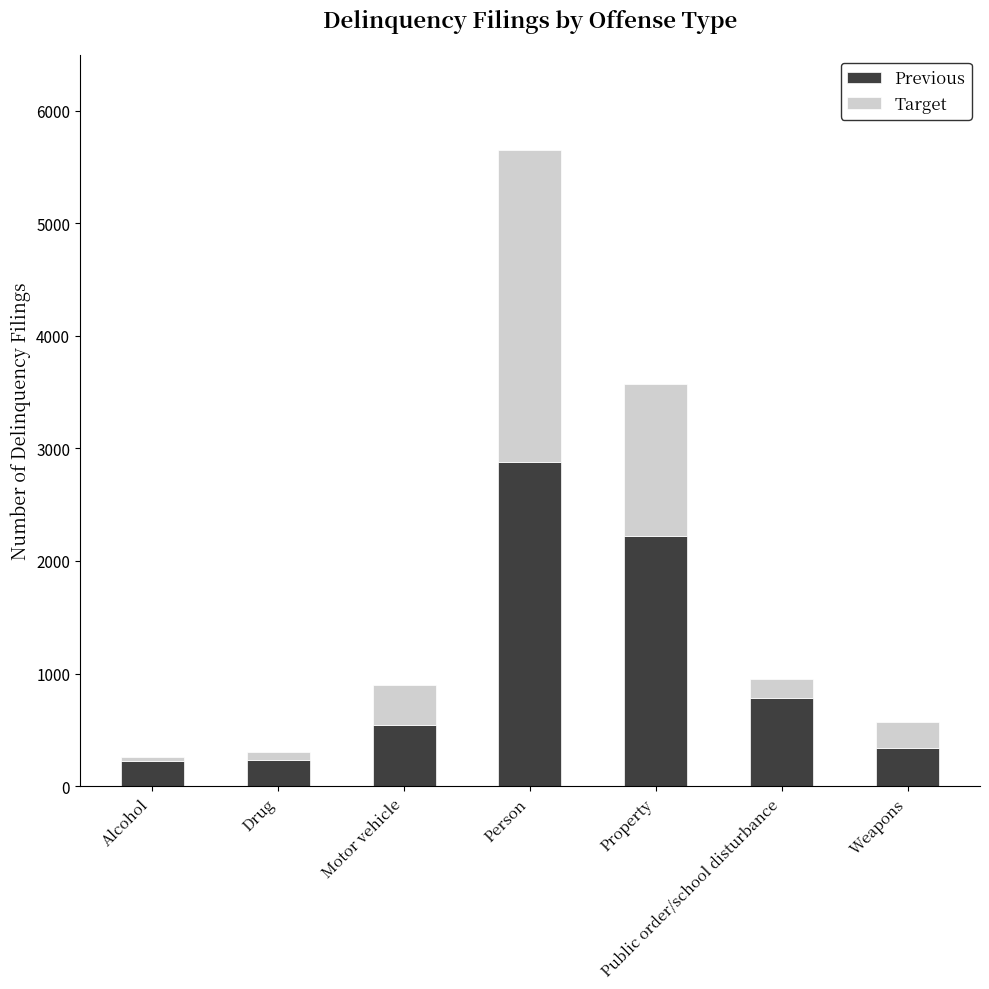

What are all the series names shown in the legend?

Previous, Target